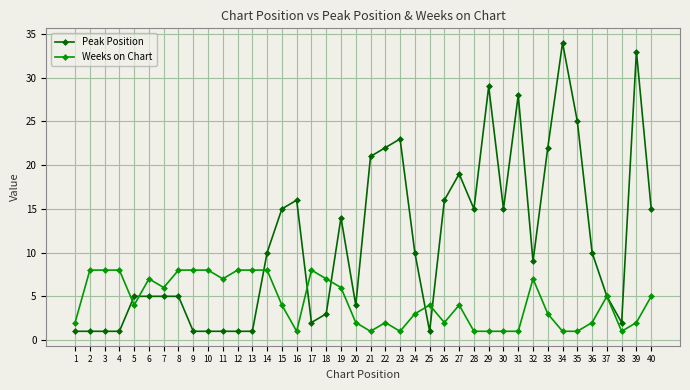

What is the value of the Peak Position point at the 8th from the left?

5